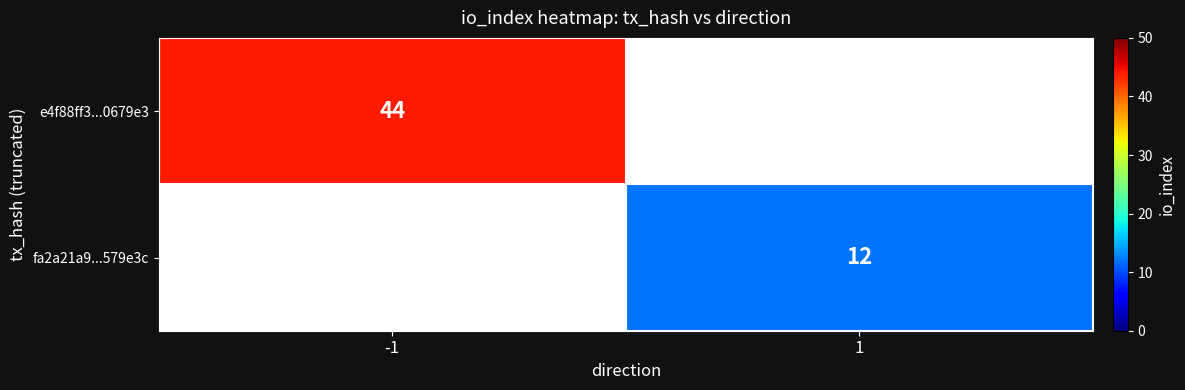

The fa2a21a9...579e3c series shows 12 at 1. True or false?

True